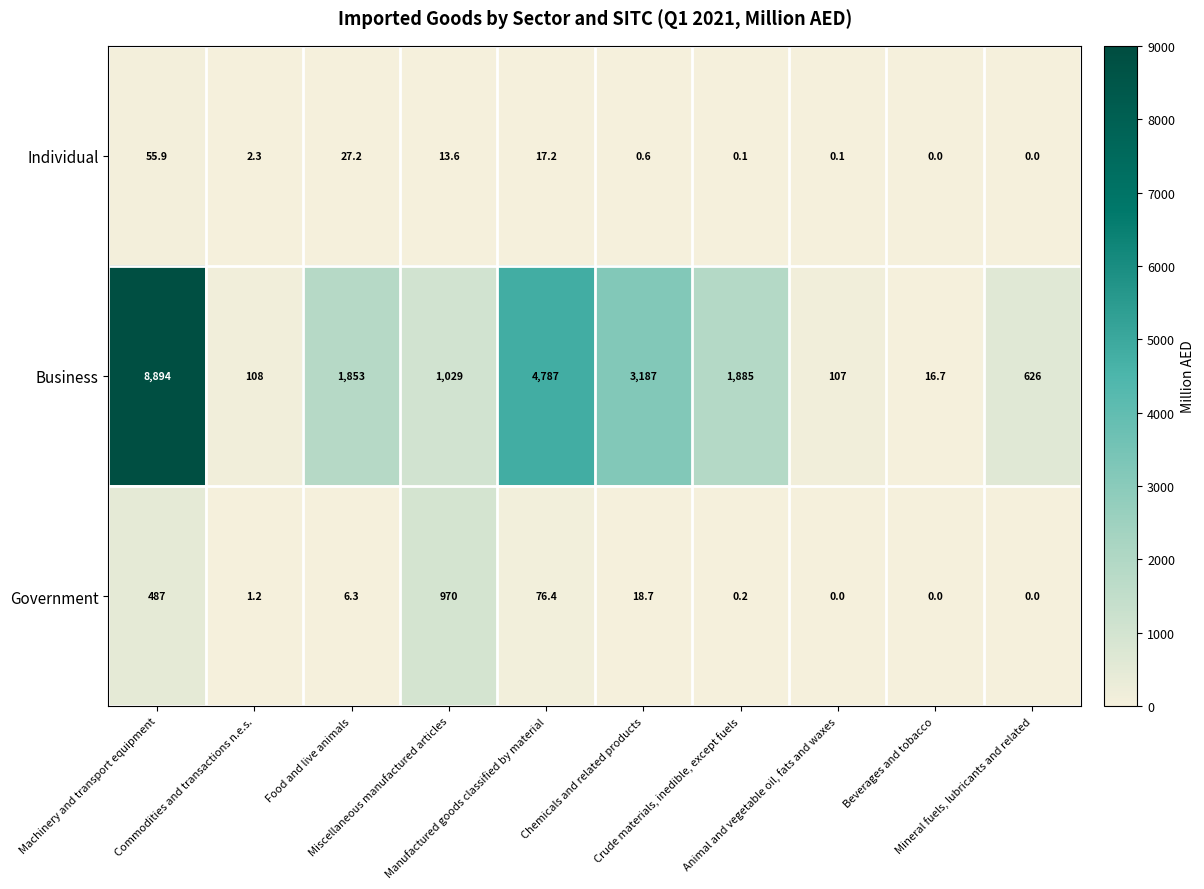

Which series has the largest total across all categories?

Business